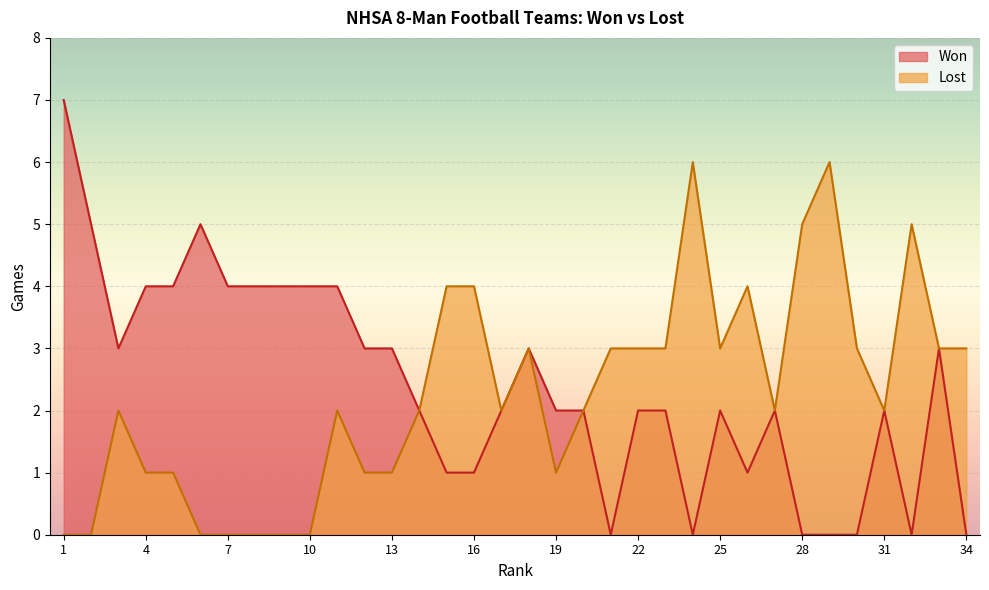

Which has a higher value, 33 or 19?

33